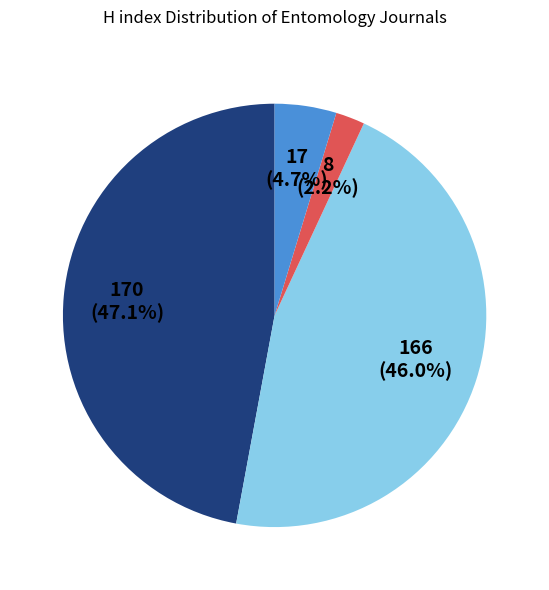

Is there a majority slice in this chart?

No